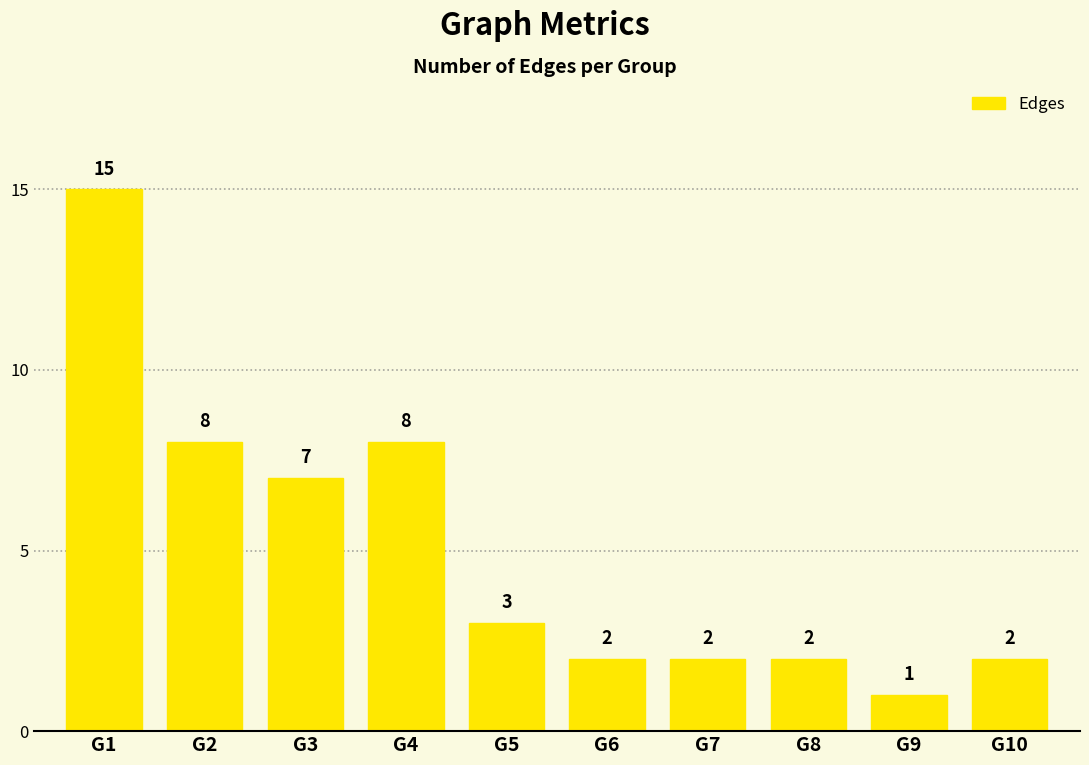

Does the chart contain stacked bars?

No